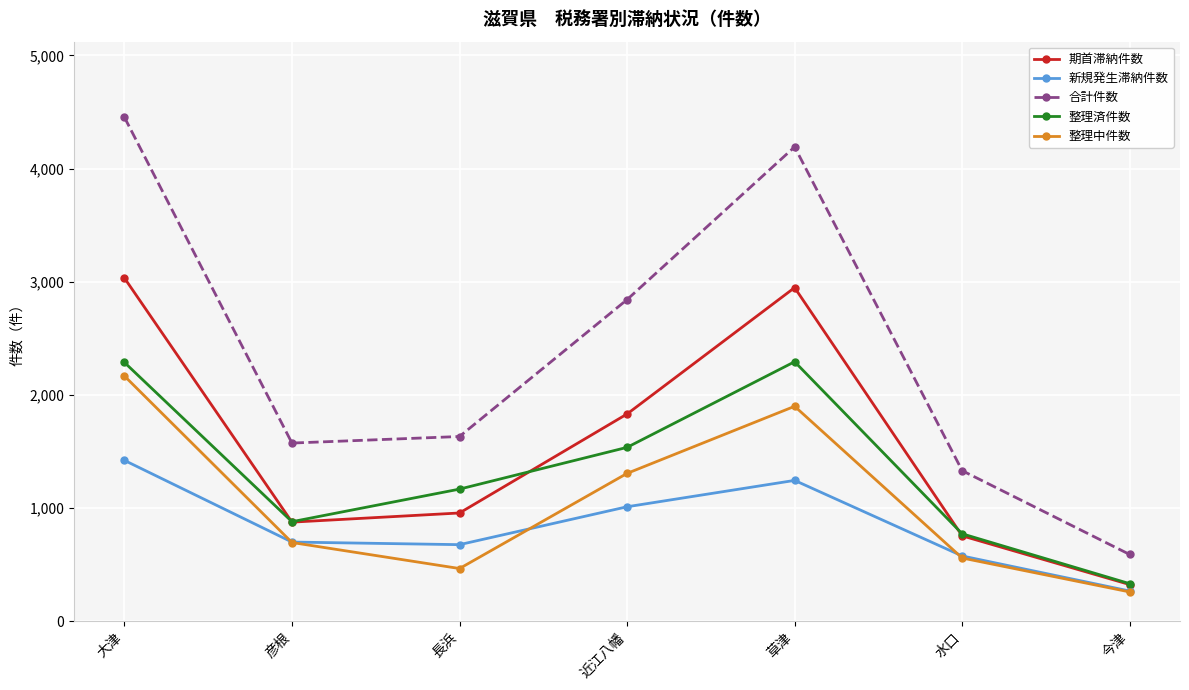

What is the sum of all 整理済件数 values?

9265